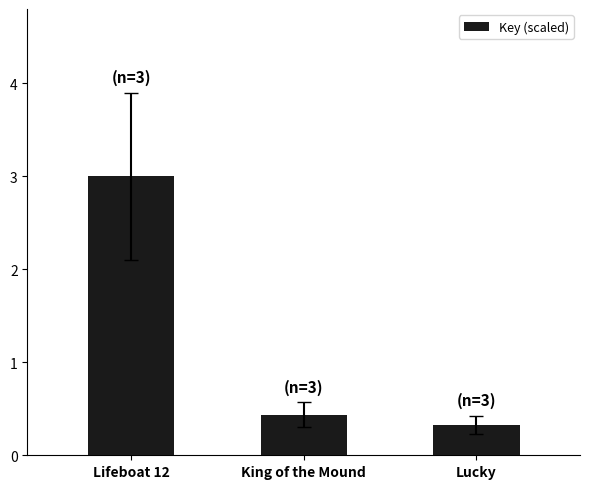

Reading right to left, transcribe all the data shown in this chart.

Lucky=0.3	King of the Mound=0.4	Lifeboat 12=3.0